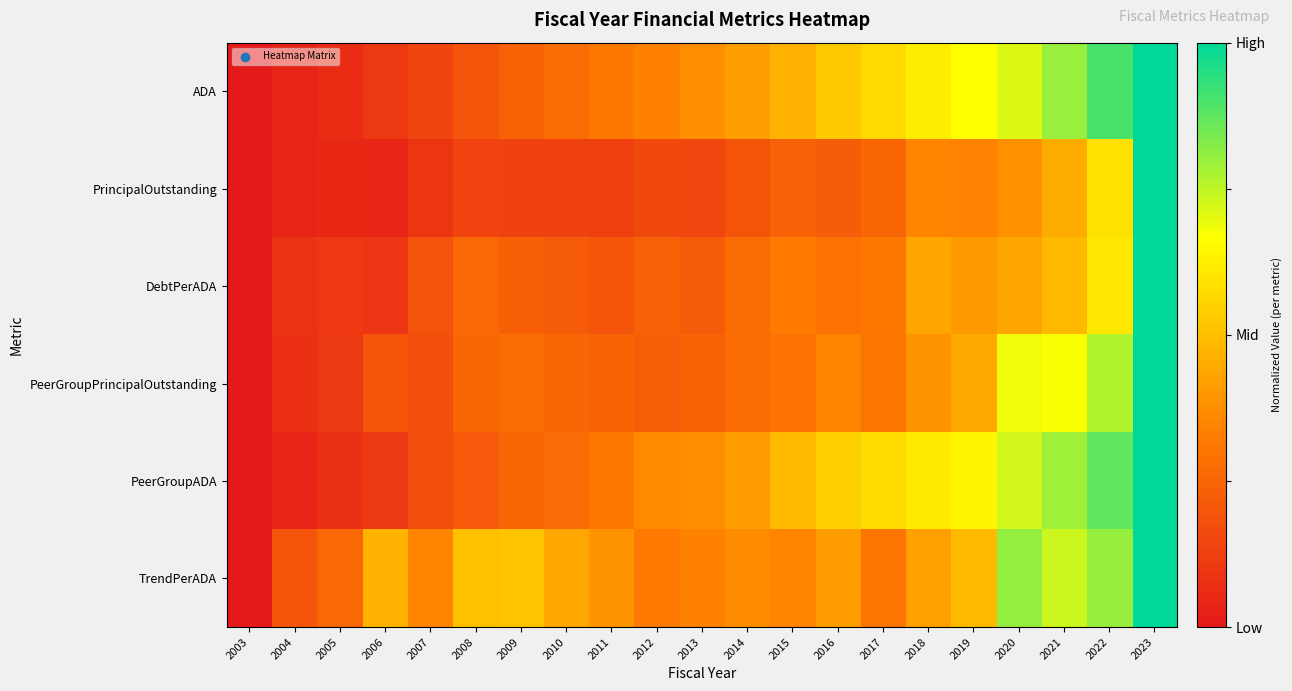

Reading left to right, list all the values displayed in this chart.

ADA: 2003=0.0	2004=0.0	2005=0.1	2006=0.1	2007=0.1	2008=0.2	2009=0.2	2010=0.3	2011=0.3	2012=0.3	2013=0.4	2014=0.4	2015=0.5	2016=0.5	2017=0.6	2018=0.6	2019=0.7	2020=0.7	2021=0.8	2022=0.9	2023=1.0
PrincipalOutstanding: 2003=0.0	2004=0.0	2005=0.0	2006=0.0	2007=0.1	2008=0.1	2009=0.1	2010=0.1	2011=0.1	2012=0.2	2013=0.1	2014=0.2	2015=0.2	2016=0.2	2017=0.3	2018=0.4	2019=0.3	2020=0.4	2021=0.5	2022=0.6	2023=1.0
DebtPerADA: 2003=0.0	2004=0.1	2005=0.1	2006=0.1	2007=0.2	2008=0.3	2009=0.2	2010=0.2	2011=0.2	2012=0.2	2013=0.2	2014=0.3	2015=0.3	2016=0.3	2017=0.3	2018=0.4	2019=0.4	2020=0.4	2021=0.5	2022=0.6	2023=1.0
PeerGroupPrincipalOutstanding: 2003=0.0	2004=0.1	2005=0.1	2006=0.2	2007=0.2	2008=0.3	2009=0.3	2010=0.3	2011=0.2	2012=0.2	2013=0.2	2014=0.3	2015=0.3	2016=0.4	2017=0.3	2018=0.4	2019=0.4	2020=0.7	2021=0.7	2022=0.8	2023=1.0
PeerGroupADA: 2003=0.0	2004=0.0	2005=0.1	2006=0.1	2007=0.2	2008=0.2	2009=0.3	2010=0.3	2011=0.3	2012=0.4	2013=0.4	2014=0.4	2015=0.5	2016=0.5	2017=0.6	2018=0.6	2019=0.6	2020=0.7	2021=0.8	2022=0.9	2023=1.0
TrendPerADA: 2003=0.0	2004=0.2	2005=0.3	2006=0.5	2007=0.4	2008=0.5	2009=0.5	2010=0.4	2011=0.4	2012=0.3	2013=0.3	2014=0.4	2015=0.3	2016=0.4	2017=0.3	2018=0.4	2019=0.5	2020=0.8	2021=0.7	2022=0.8	2023=1.0